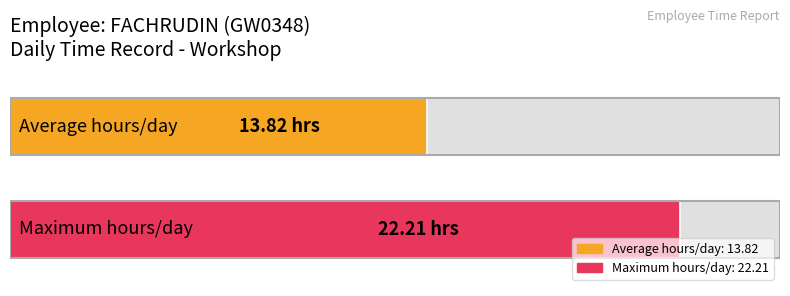

What is the average value?

13.8